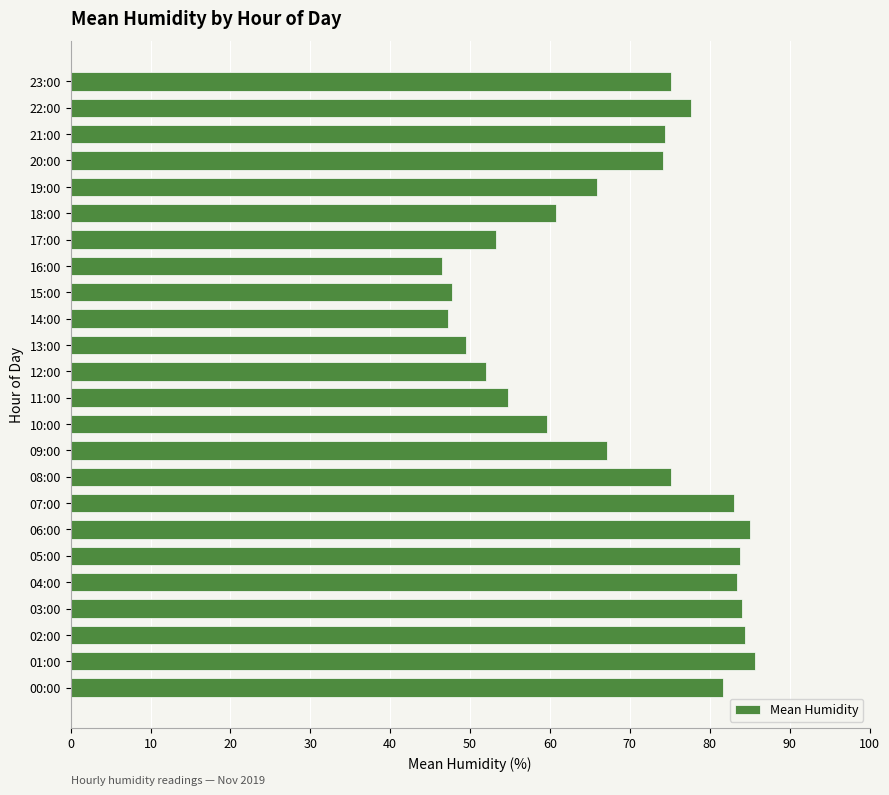

At which label is the value closest to 66?

19:00